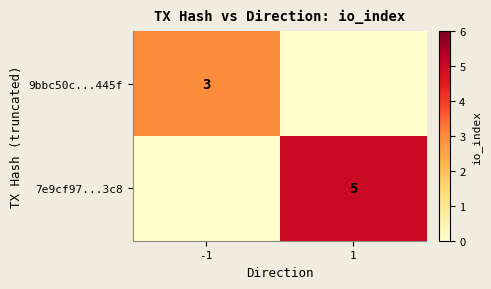

At how many categories does at least one series exceed 4?

1